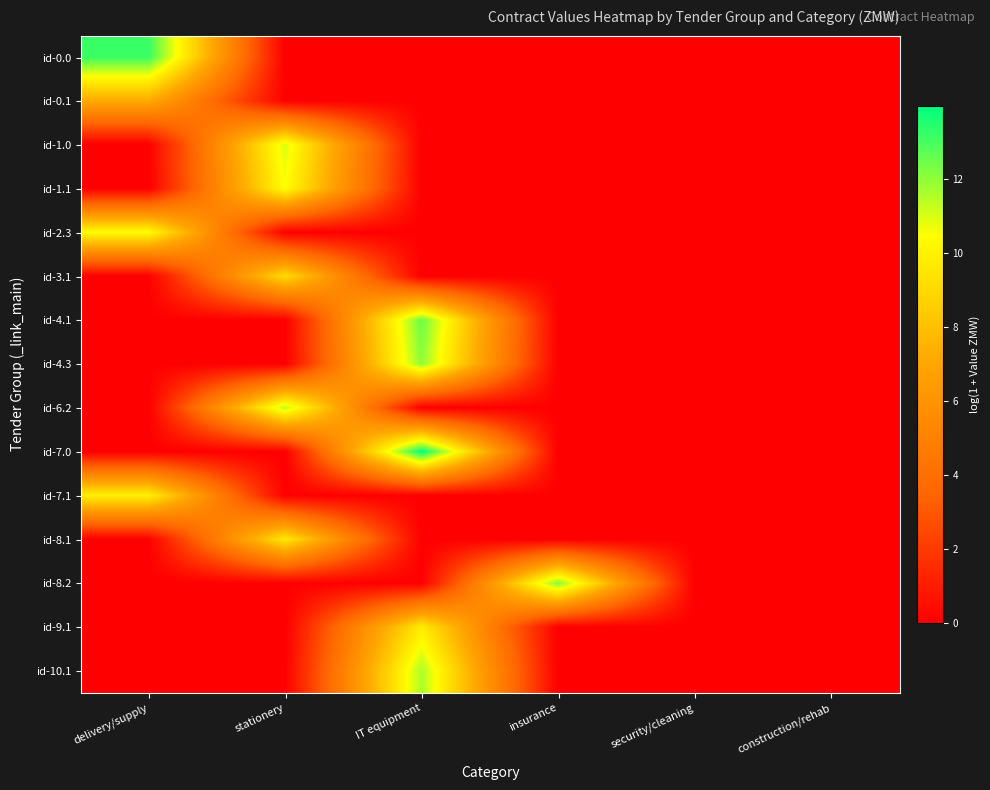

At which category does the chart reach its minimum across all series?

stationery